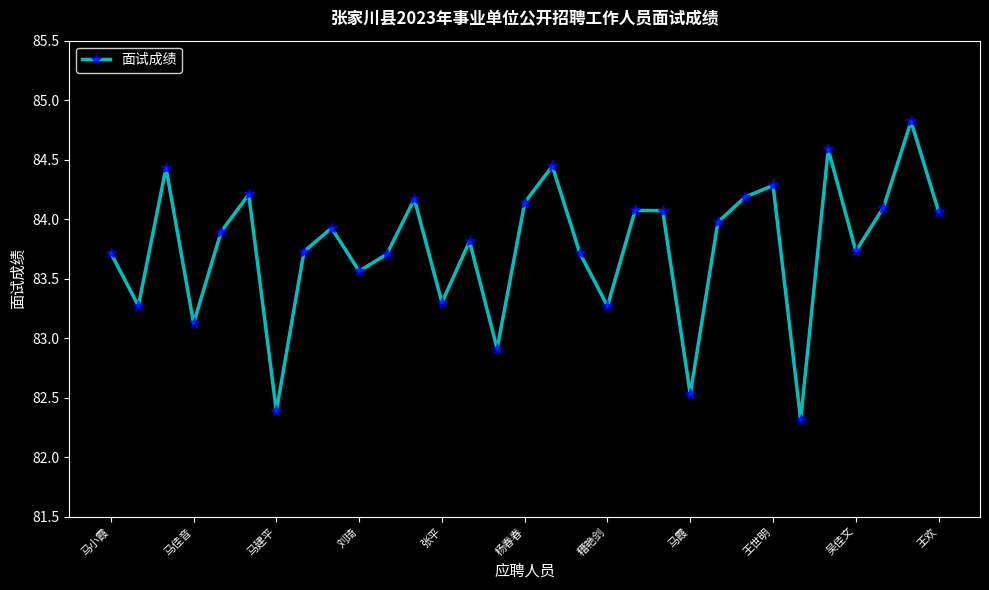

What is the smallest value displayed?

82.3